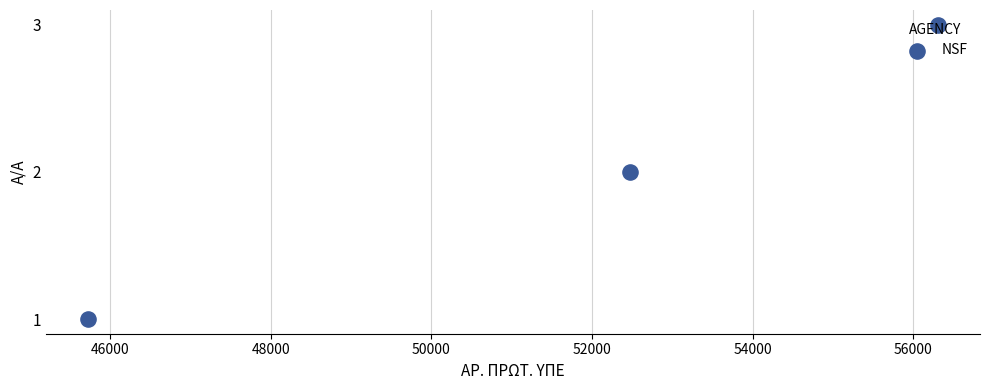

Approximately how many times larger is the value at 48000 compared to 46000?

2.0